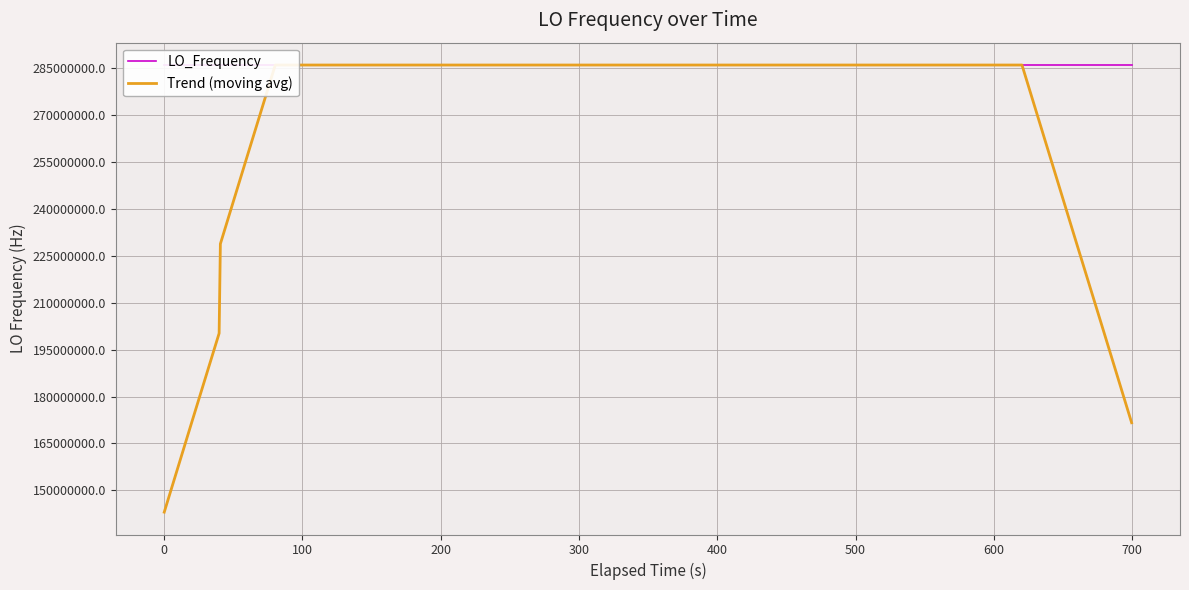

Which series has the largest total across all categories?

LO_Frequency